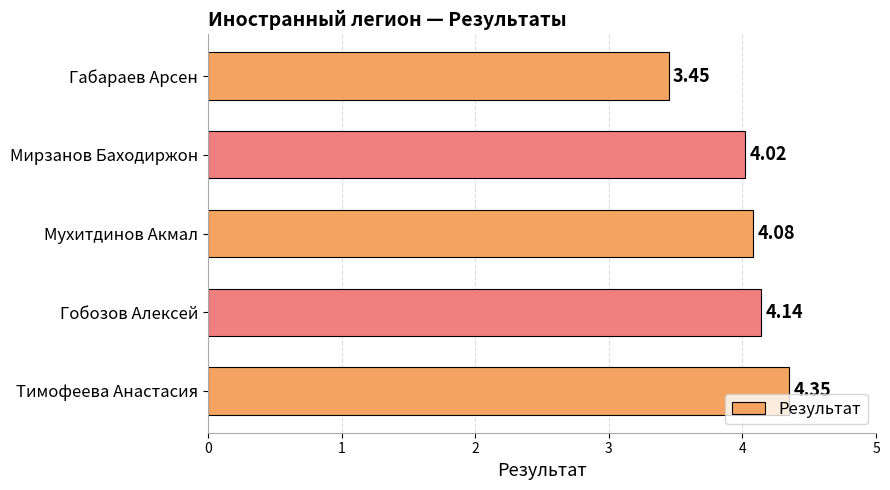

What is the label of the 1st bar from the bottom?

Тимофеева Анастасия